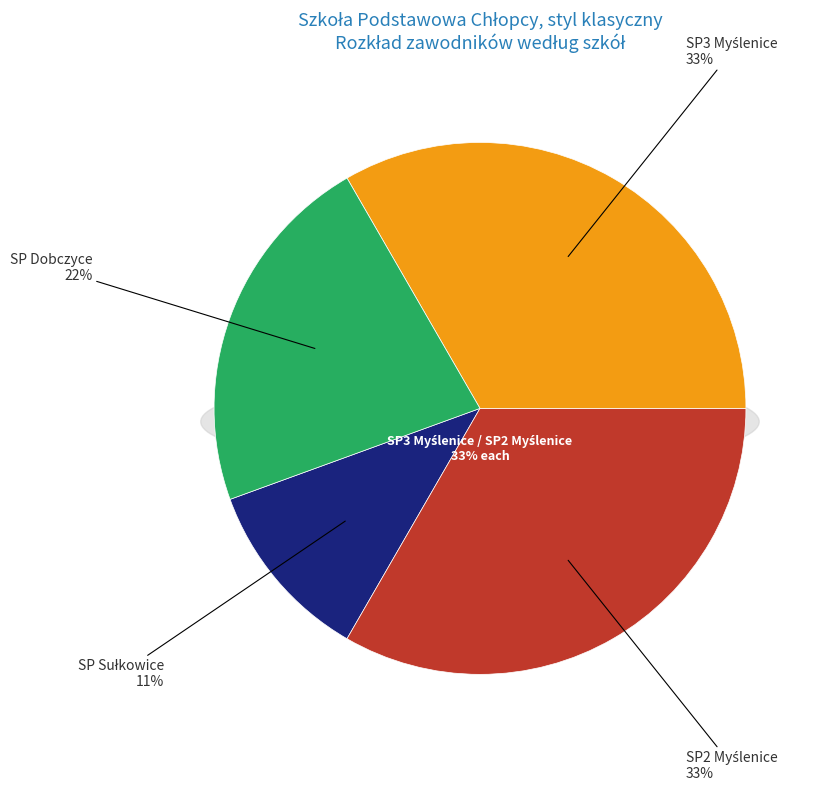

To the nearest percent, what is the combined percentage of SP Sułkowice and SP3 Myślenice?

44%